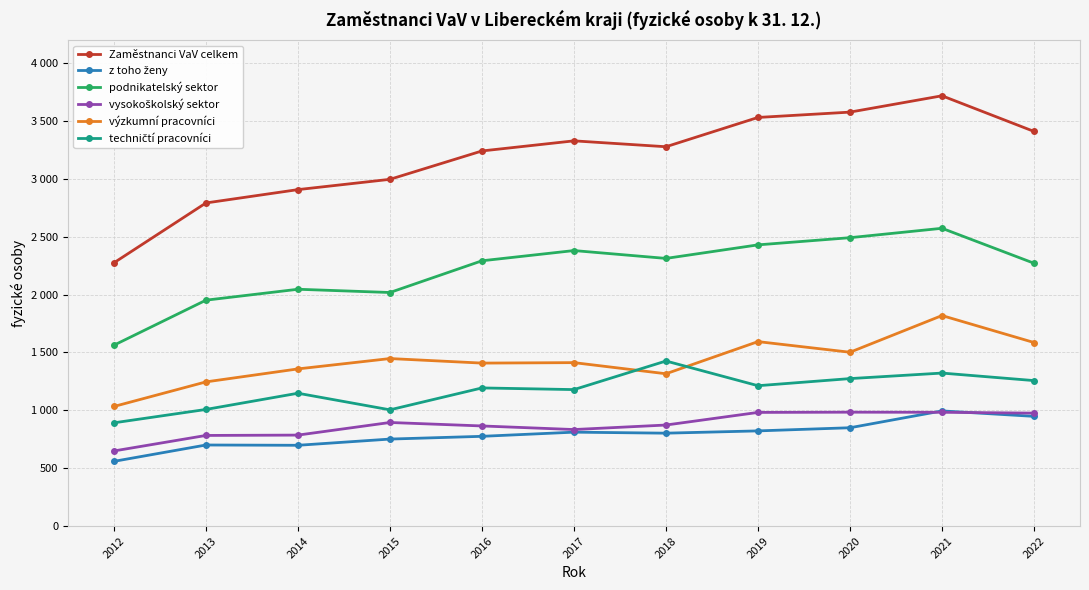

What is the sum of all podnikatelský sektor values?

24330.0